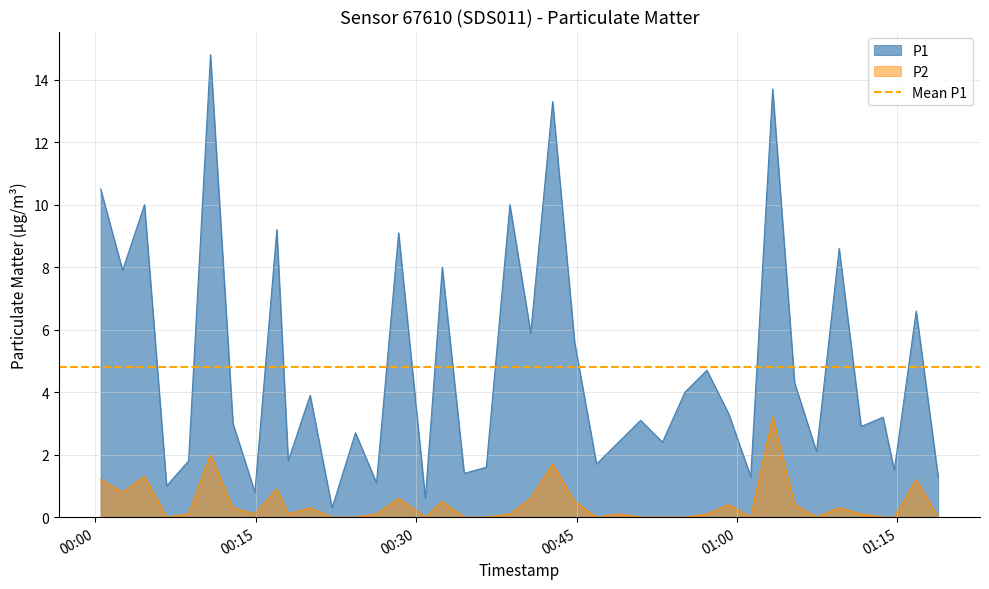

At which category is the sum across all series the highest?

2024-03-02T01:03:20